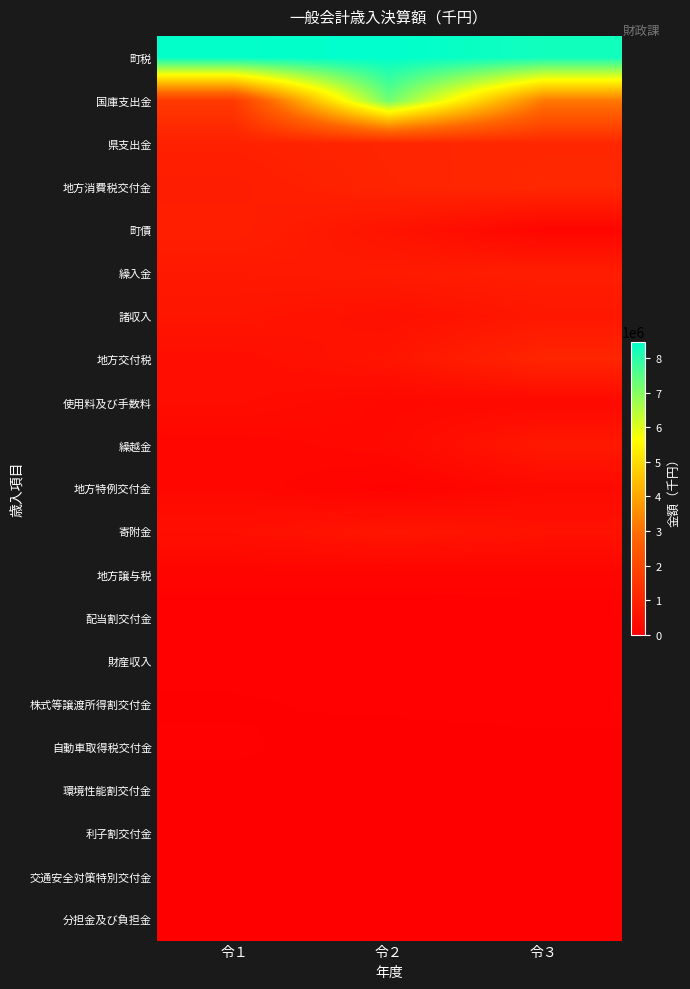

At 令２, list the series in order from smallest to largest.

自動車取得税交付金, 分担金及び負担金, 交通安全対策特別交付金, 利子割交付金, 環境性能割交付金, 株式等譲渡所得割交付金, 配当割交付金, 財産収入, 地方特例交付金, 地方譲与税, 使用料及び手数料, 繰越金, 諸収入, 町債, 地方交付税, 寄附金, 繰入金, 地方消費税交付金, 県支出金, 国庫支出金, 町税